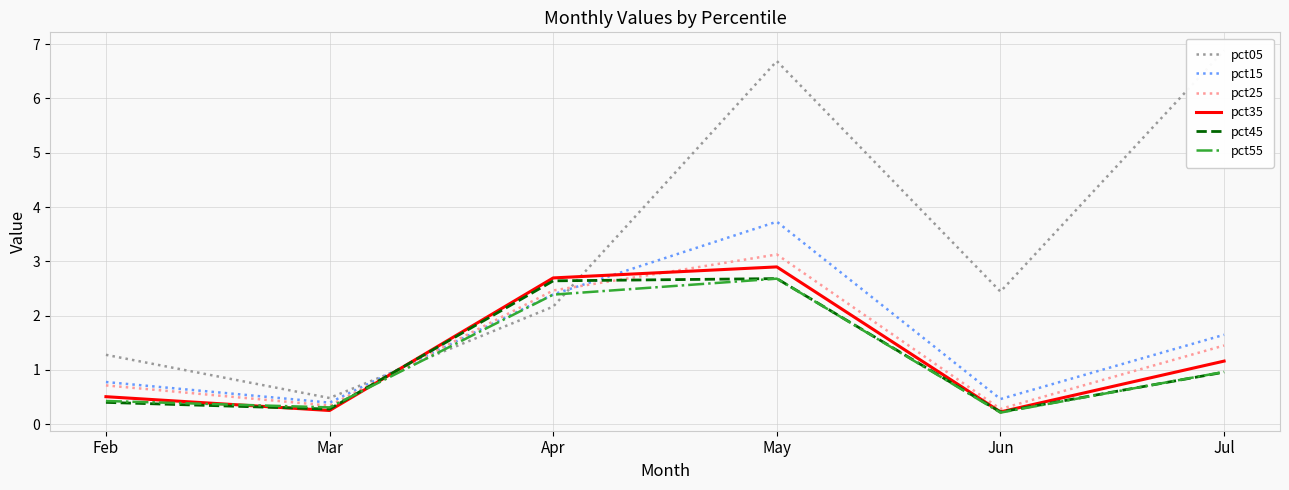

How many times do pct15 and pct45 cross each other?

2